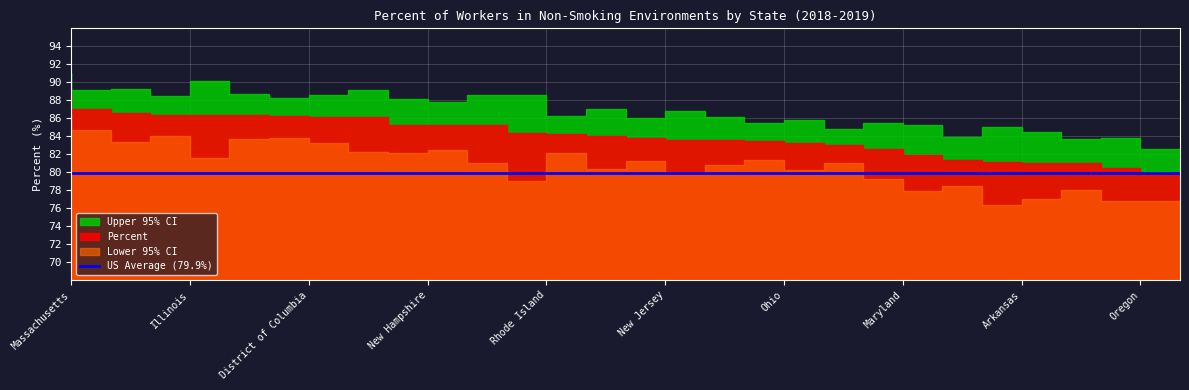

Rank the series by their maximum value, from lowest to highest.

Lower 95% CI, Percent, Upper 95% CI